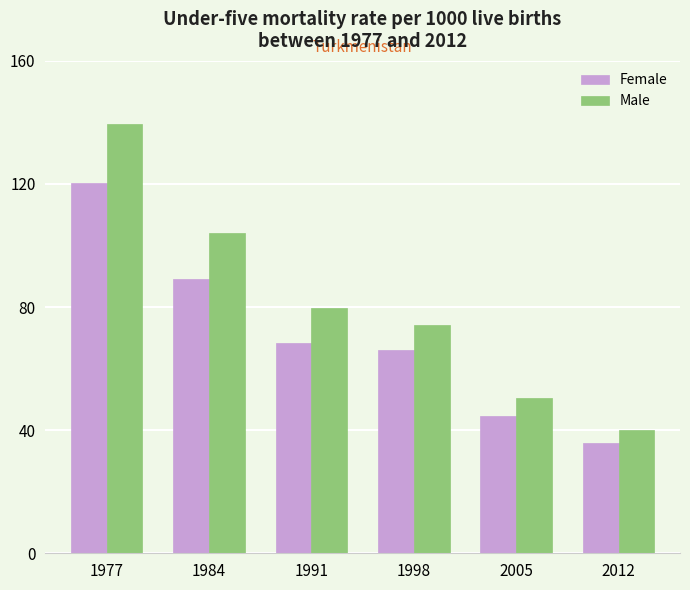

Which series has the largest range (max minus min)?

Male